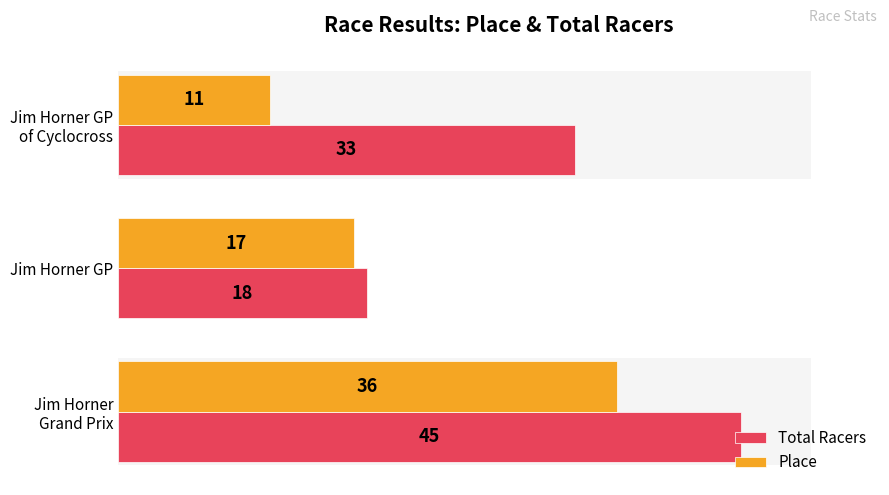

Reading right to left, transcribe all the data shown in this chart.

Total Racers: 33	18	45
Place: 11	17	36